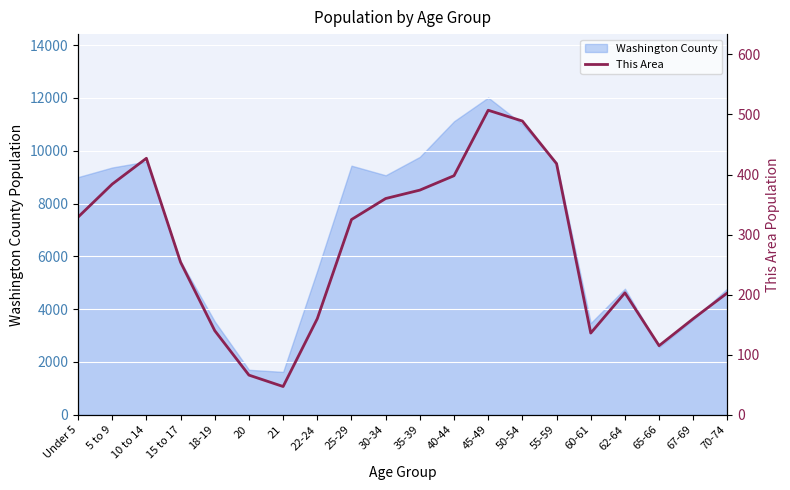

Which label corresponds to the smallest value in the chart?

21